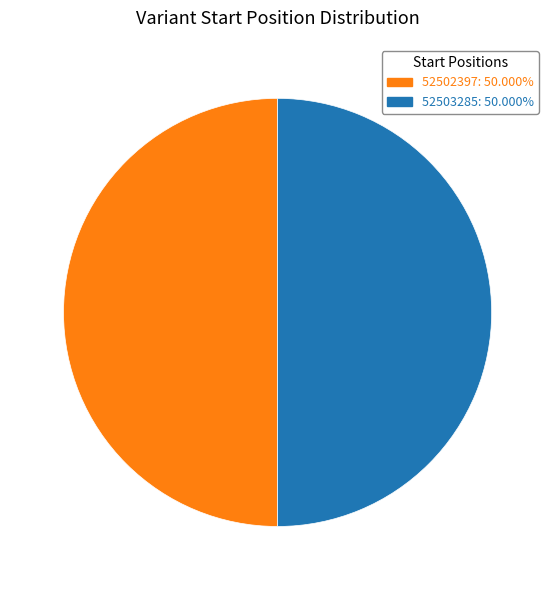

Is it true that 52503285 is 44% of the pie?

False